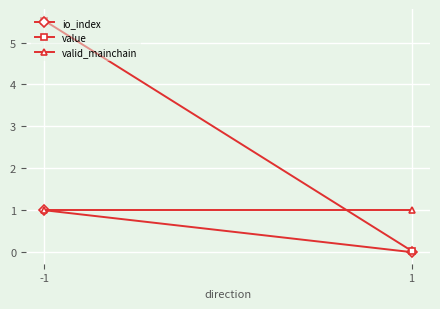

True or false: value has a value of 0.0 at 1.

True